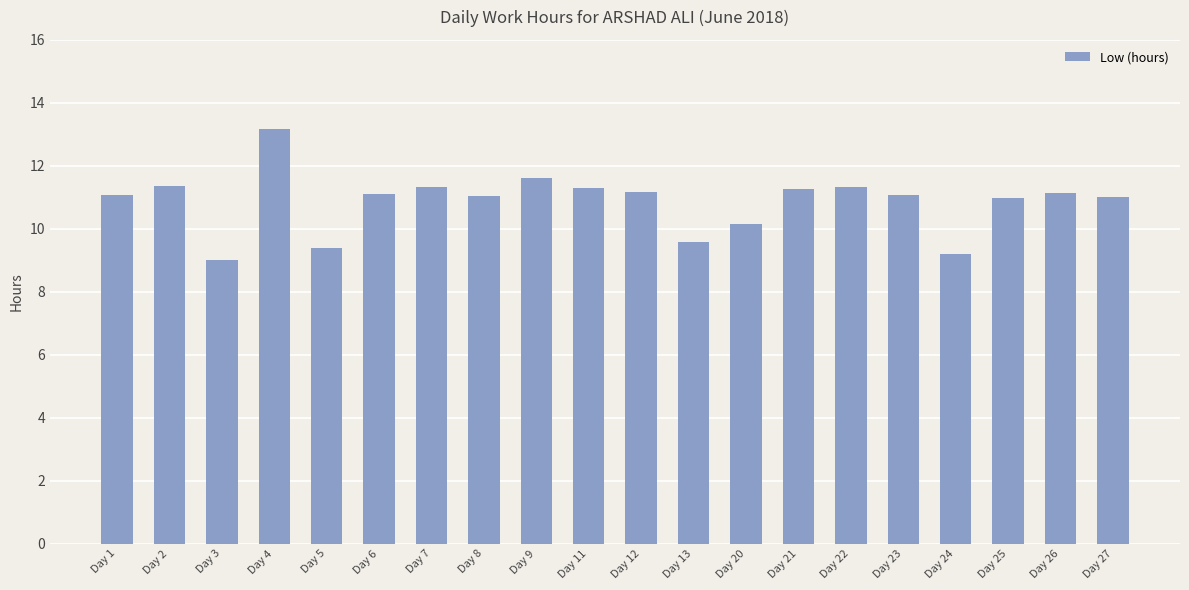

What is the value of the 6th bar from the left?

11.1